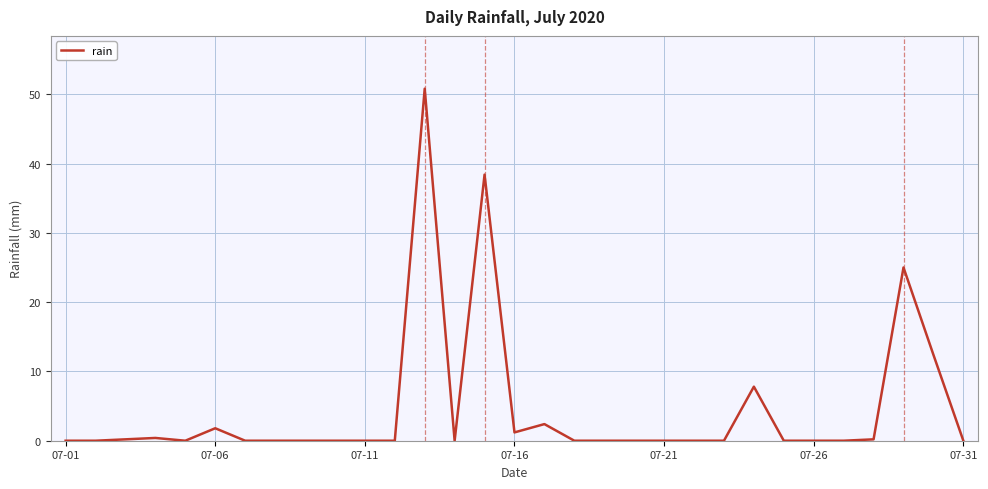

What is the difference between the maximum and minimum values?

50.8